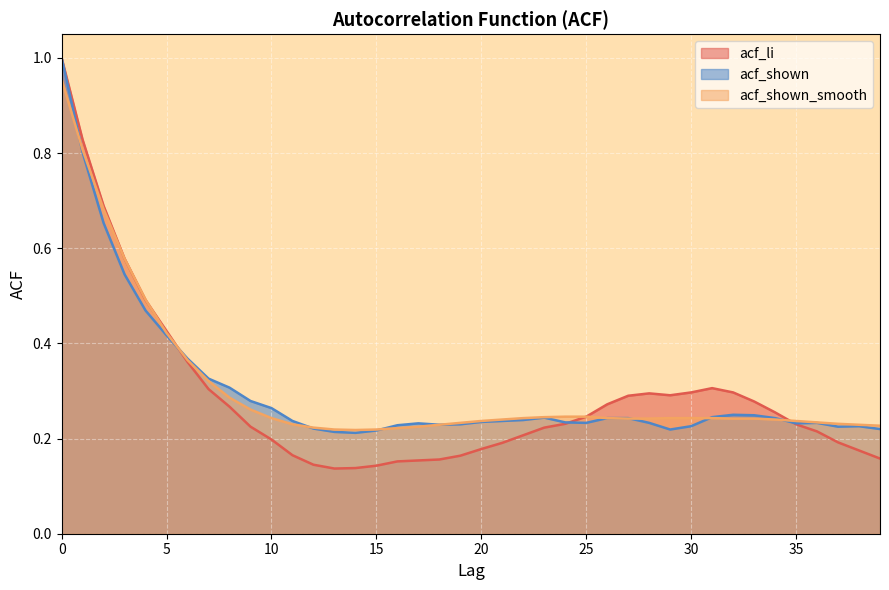

Where is acf_li nearest to the value 0?

13